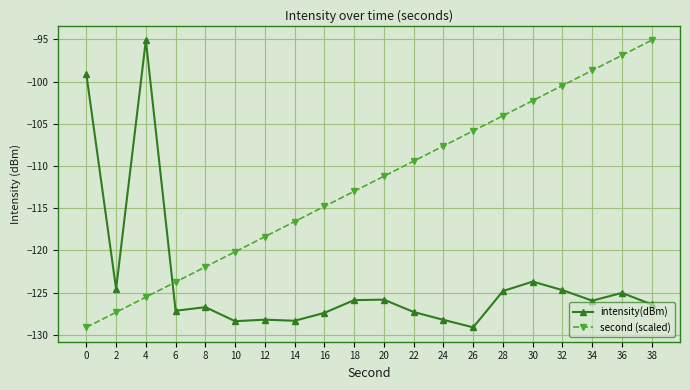

What is the sum of all intensity(dBm) values?

-2472.1